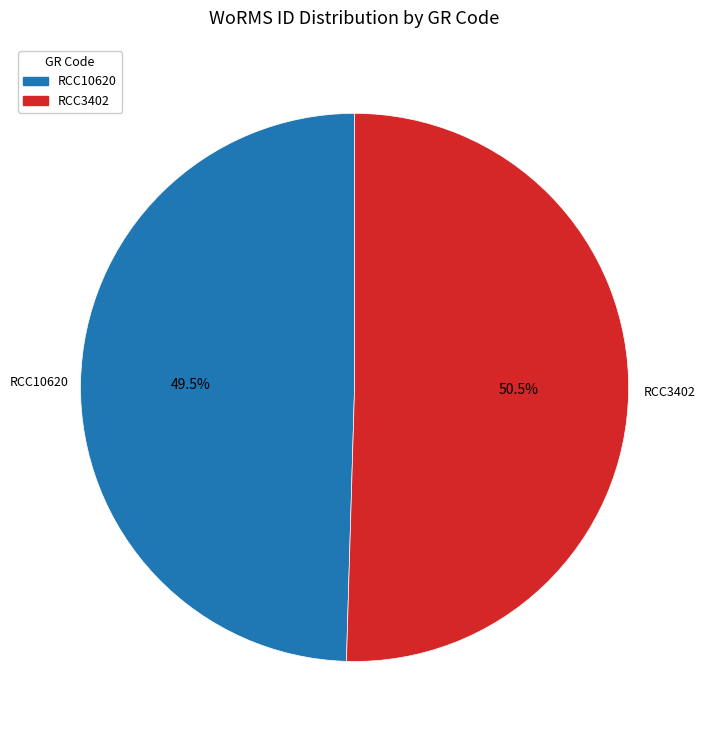

True or false: RCC3402 accounts for 56% of the total.

False